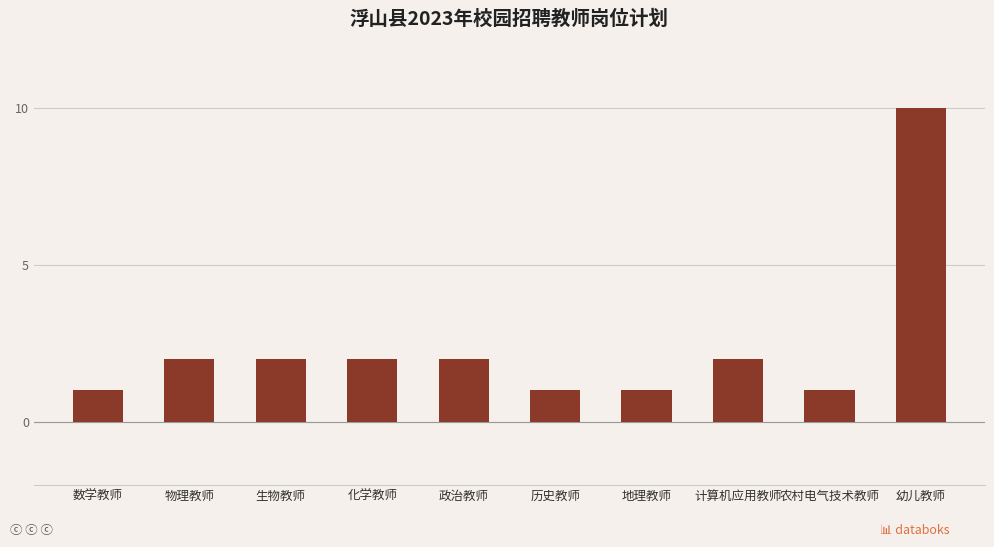

Are the bars horizontal?

No